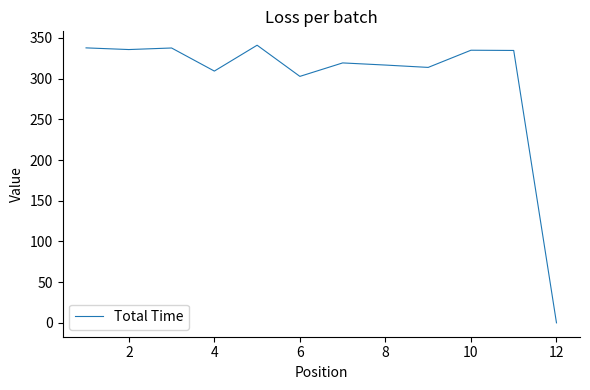

How many categories are shown in the chart?

12